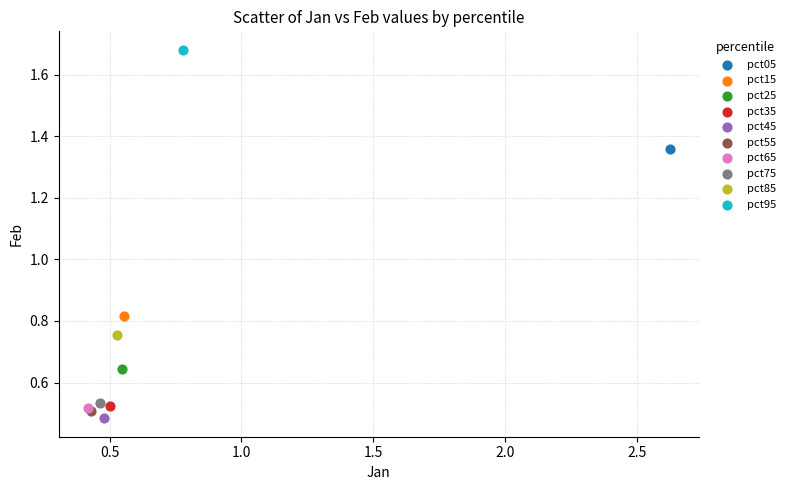

What are all the series names shown in the legend?

pct05, pct15, pct25, pct35, pct45, pct55, pct65, pct75, pct85, pct95